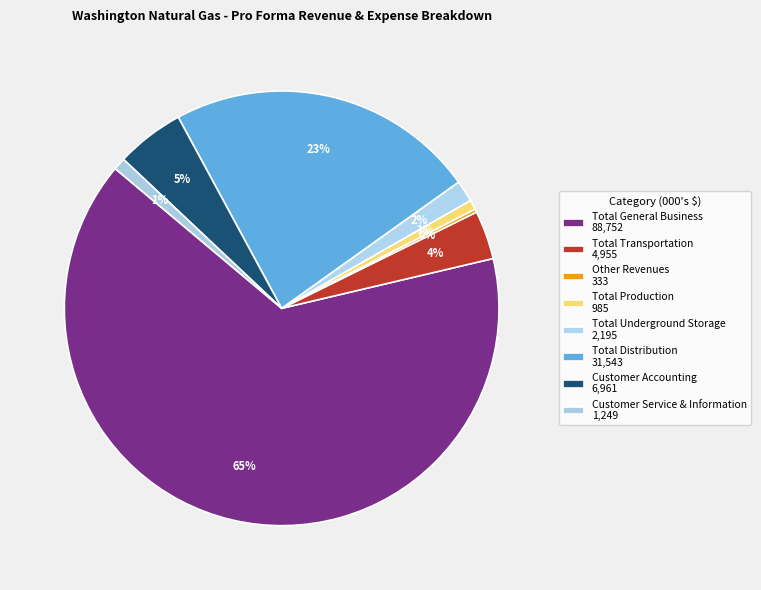

What is the change in value from Total General Business to Other Revenues?

-88419